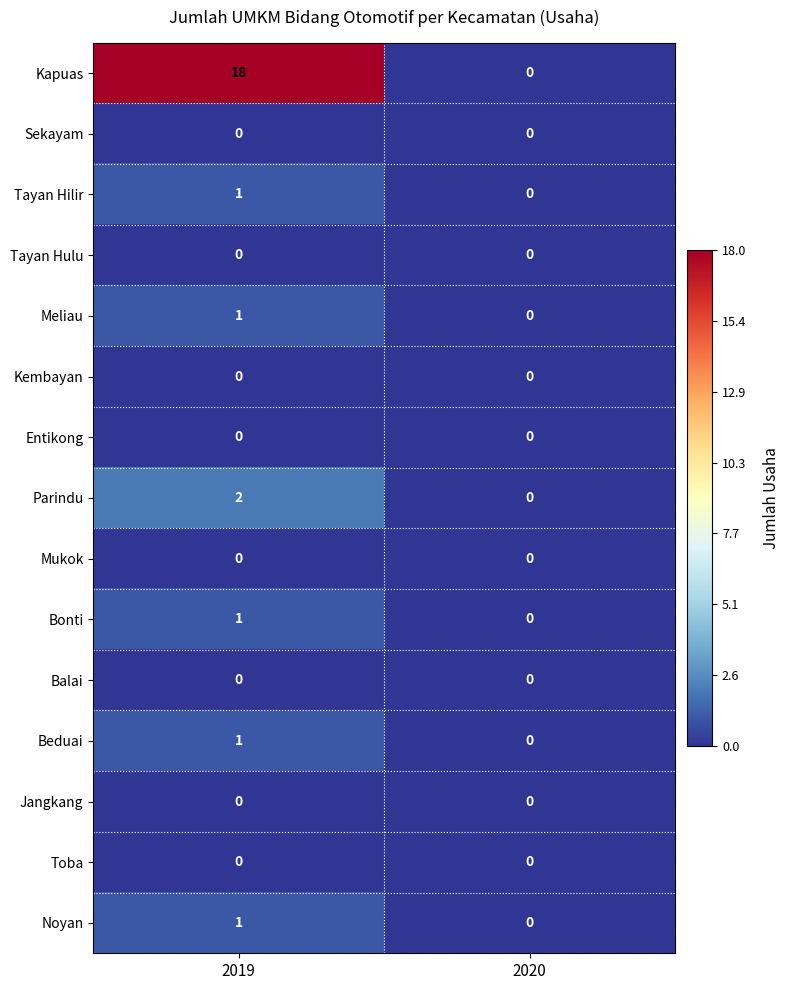

The Mukok series shows 0 at 2019. True or false?

True